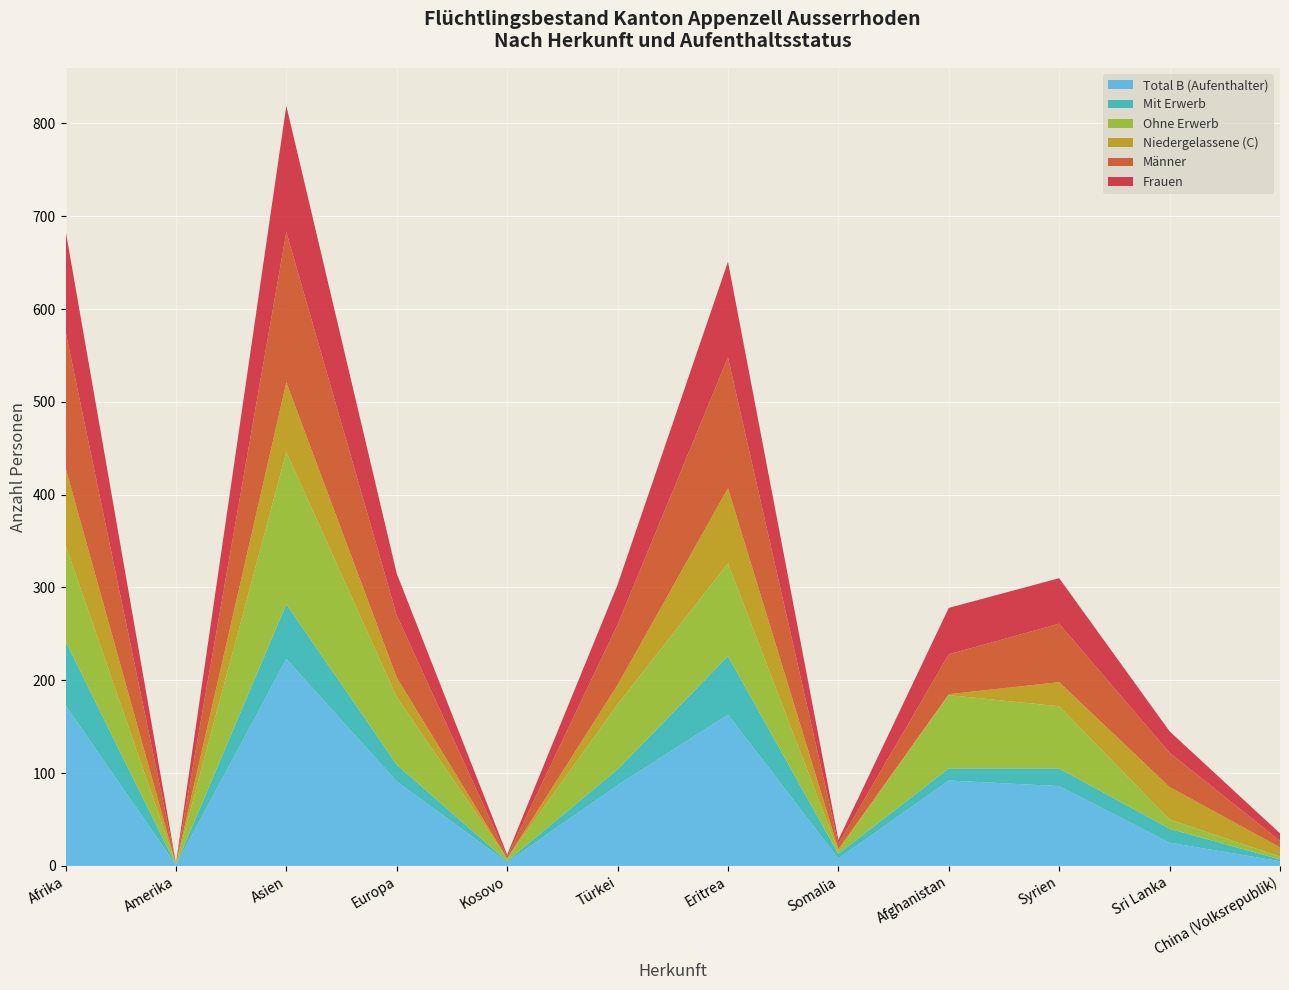

Reading right to left, list all the values displayed in this chart.

Total B (Aufenthalter): China (Volksrepublik)=5	Sri Lanka=25	Syrien=86	Afghanistan=92	Somalia=8	Eritrea=163	Türkei=87	Kosovo=4	Europa=91	Asien=223	Amerika=1	Afrika=173
Mit Erwerb: China (Volksrepublik)=2	Sri Lanka=15	Syrien=19	Afghanistan=13	Somalia=5	Eritrea=63	Türkei=17	Kosovo=1	Europa=18	Asien=59	Amerika=0	Afrika=69
Ohne Erwerb: China (Volksrepublik)=3	Sri Lanka=10	Syrien=67	Afghanistan=79	Somalia=3	Eritrea=100	Türkei=70	Kosovo=3	Europa=73	Asien=164	Amerika=1	Afrika=104
Niedergelassene (C): China (Volksrepublik)=10	Sri Lanka=35	Syrien=26	Afghanistan=1	Somalia=2	Eritrea=81	Türkei=21	Kosovo=0	Europa=21	Asien=75	Amerika=0	Afrika=83
Männer: China (Volksrepublik)=7	Sri Lanka=37	Syrien=63	Afghanistan=43	Somalia=6	Eritrea=141	Türkei=65	Kosovo=2	Europa=67	Asien=162	Amerika=1	Afrika=147
Frauen: China (Volksrepublik)=8	Sri Lanka=23	Syrien=49	Afghanistan=50	Somalia=4	Eritrea=103	Türkei=43	Kosovo=2	Europa=45	Asien=136	Amerika=0	Afrika=109